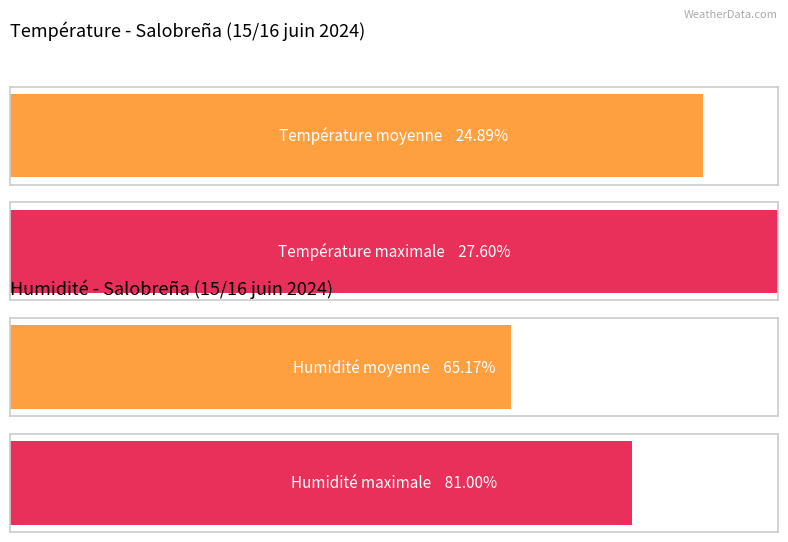

What is the maximum value for Humidité (%)?

81.0